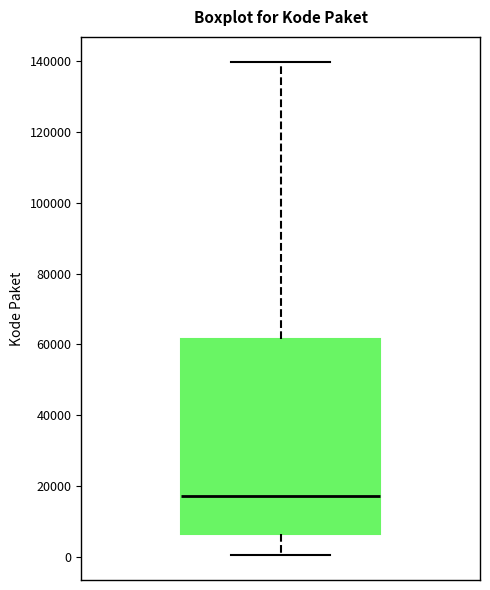

Read this box plot against the y-axis: the position of the median line, the range covered by the box, and the ends of both whiskers. The values are not printed on the chart, so give them approximately, as read against the axis.

median 18000, box 6000 to 62000, whiskers 0 to 140000